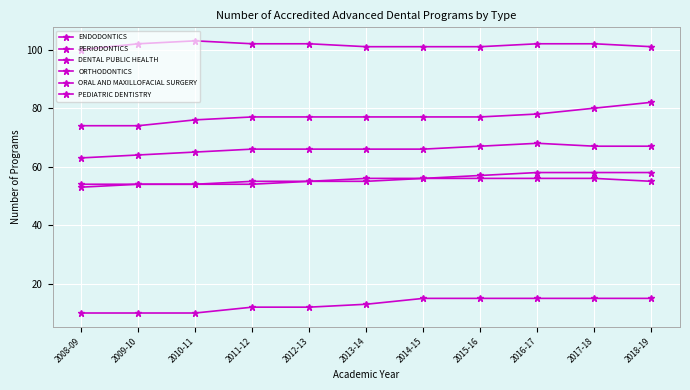

Between 2012-13 and 2018-19, which is larger?

2012-13